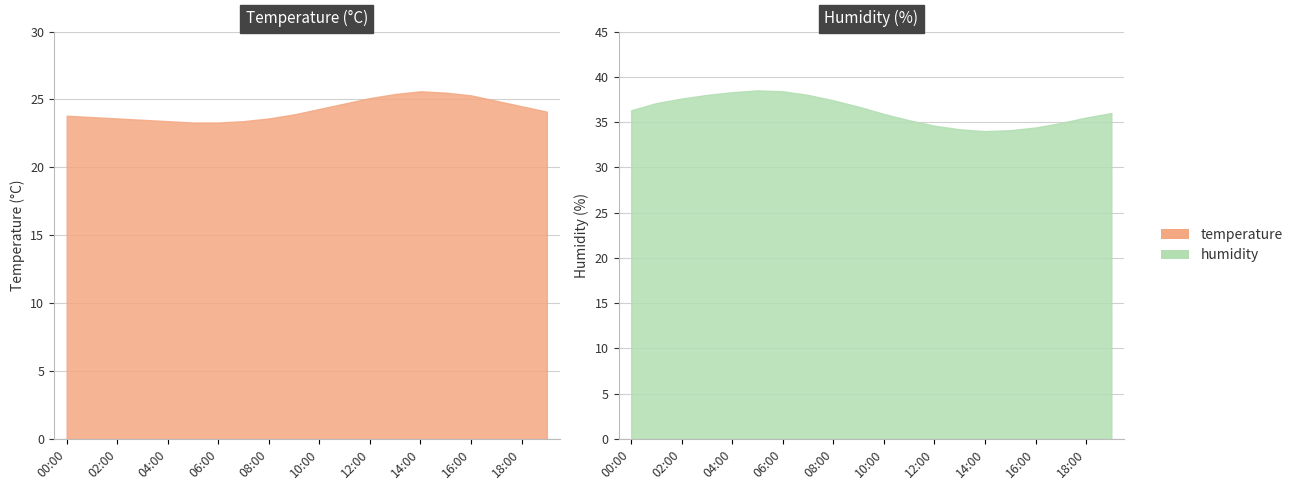

Which series has the largest total across all categories?

humidity